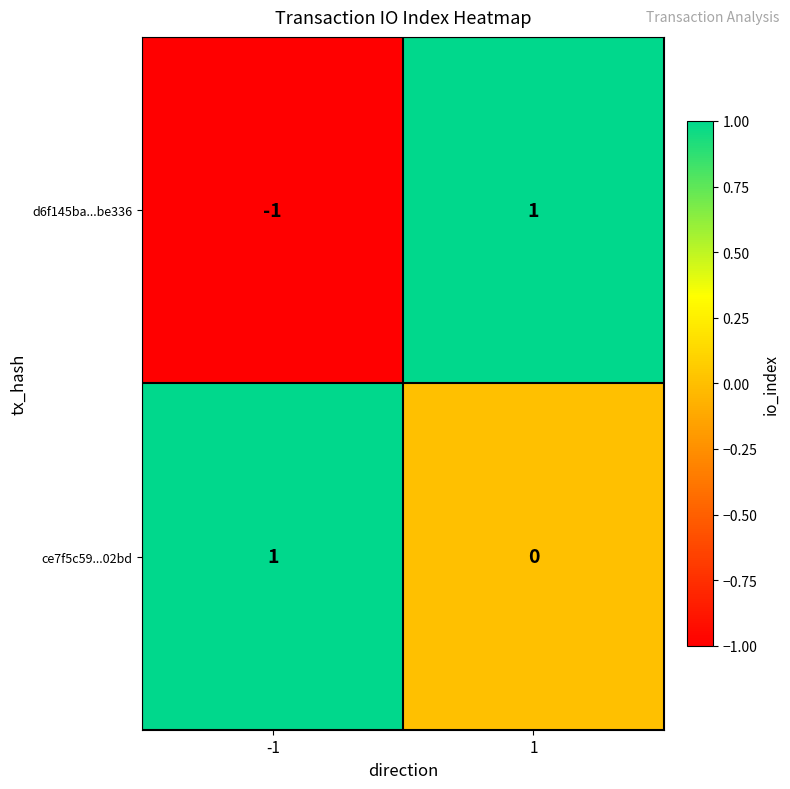

What is the maximum value shown in the chart?

1